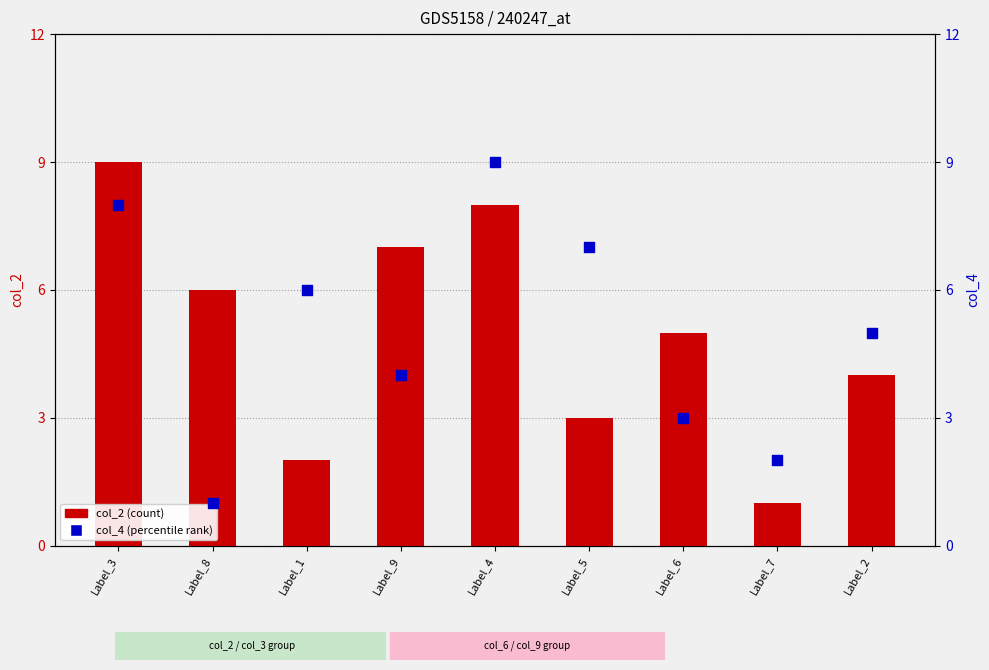

Which series has the largest total across all categories?

col_2 (count)